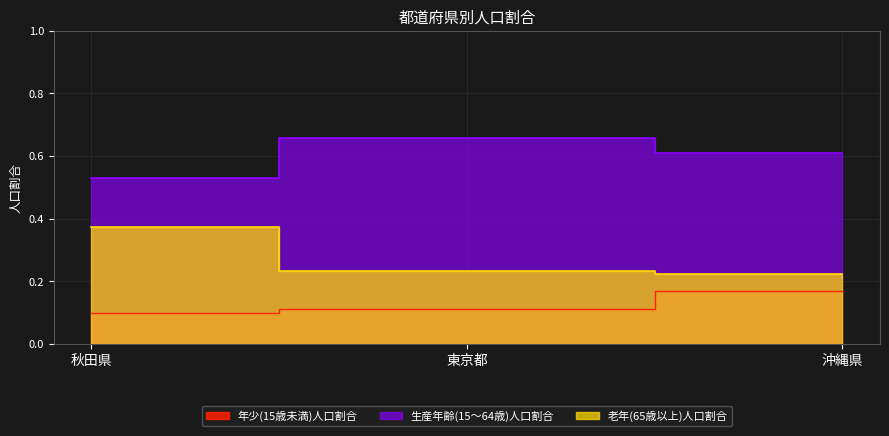

What is the minimum value for 生産年齢(15～64歳)人口割合?

0.5